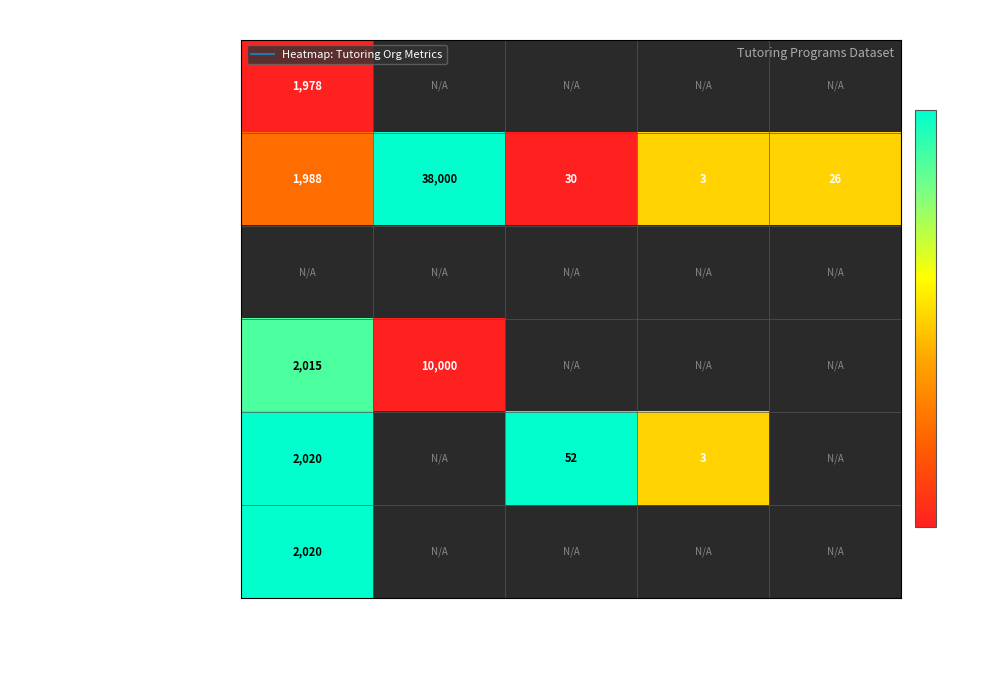

The Wave Tutoring Festival series shows 1.0 at Year Started. True or false?

True